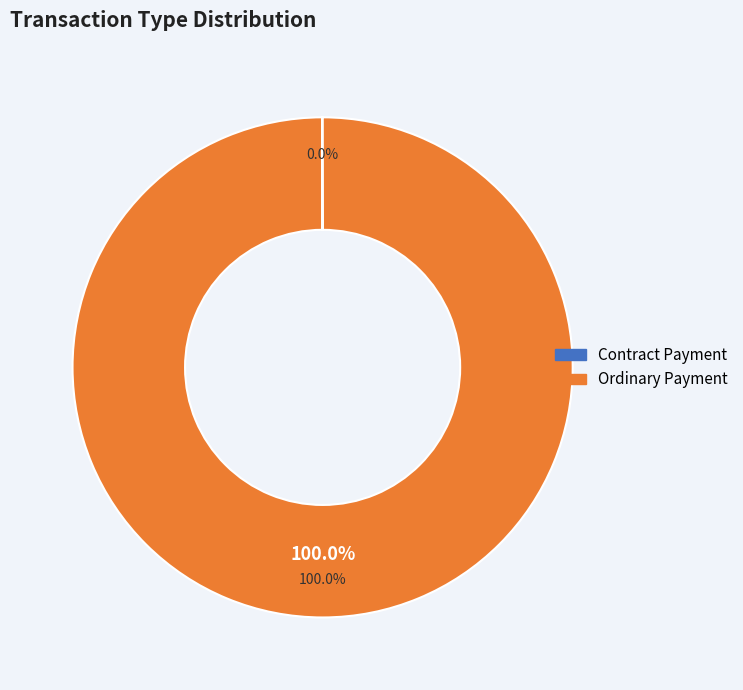

Combined, what portion of the pie is Contract Payment and Ordinary Payment?

100.0%